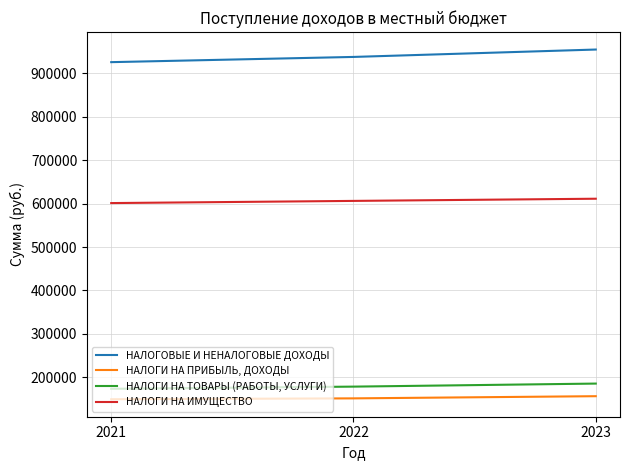

Between 2021 and 2023, which series saw the biggest shift?

НАЛОГОВЫЕ И НЕНАЛОГОВЫЕ ДОХОДЫ